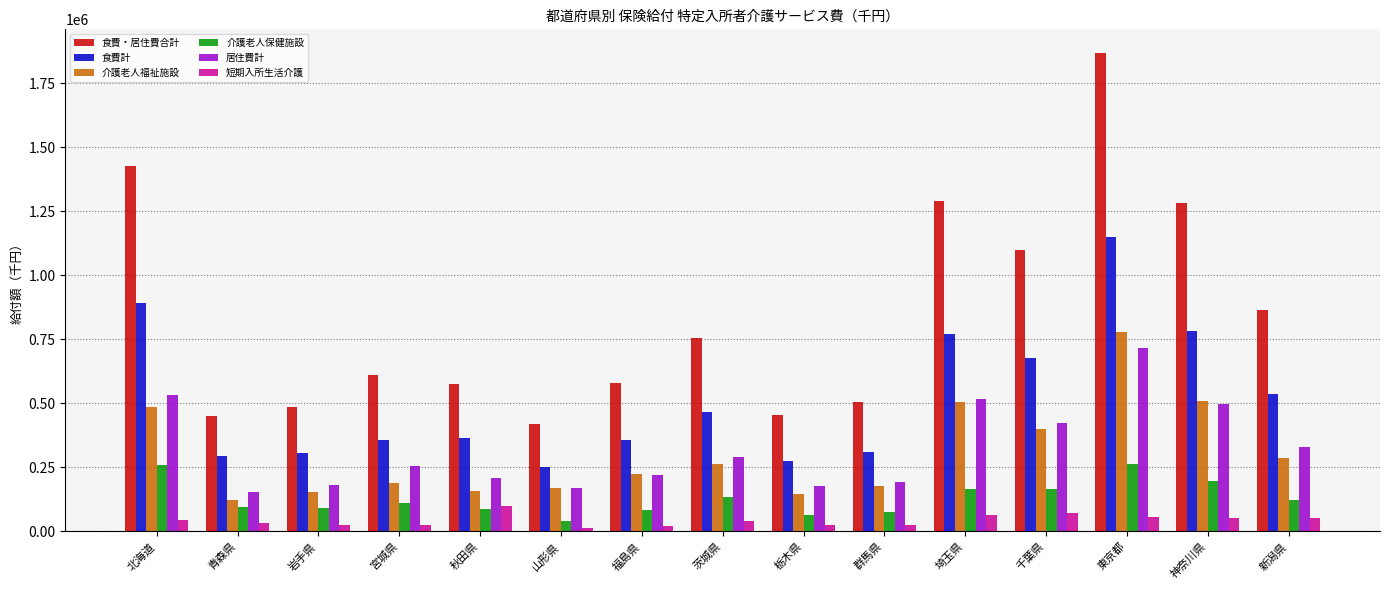

What are all the series names shown in the legend?

食費・居住費合計, 食費計, 介護老人福祉施設, 介護老人保健施設, 居住費計, 短期入所生活介護